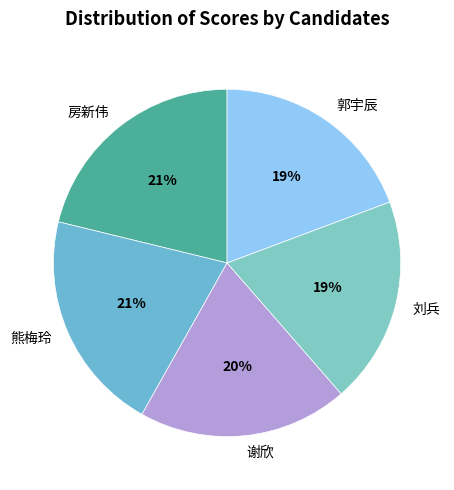

The 谢欣 slice represents 20% of the pie. True or false?

True